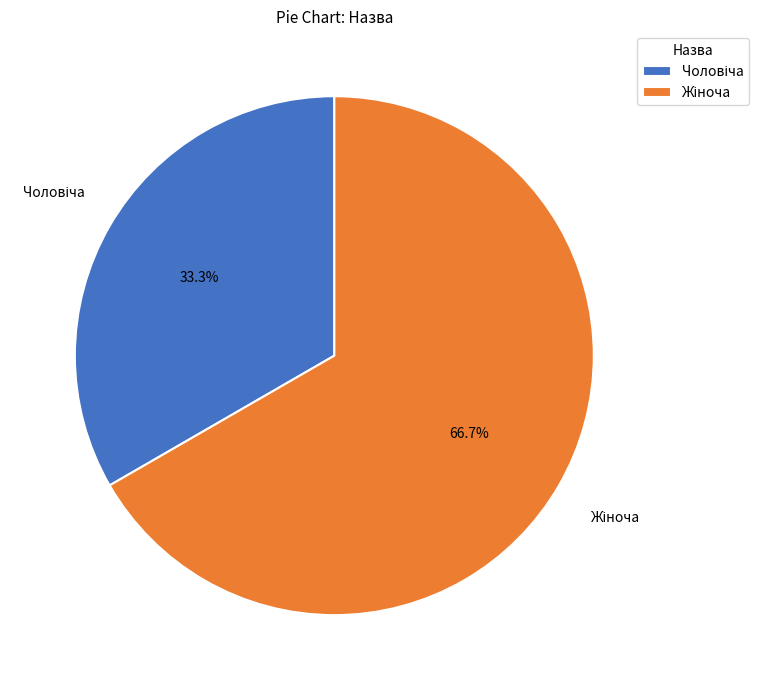

Is there a majority slice in this chart?

Yes